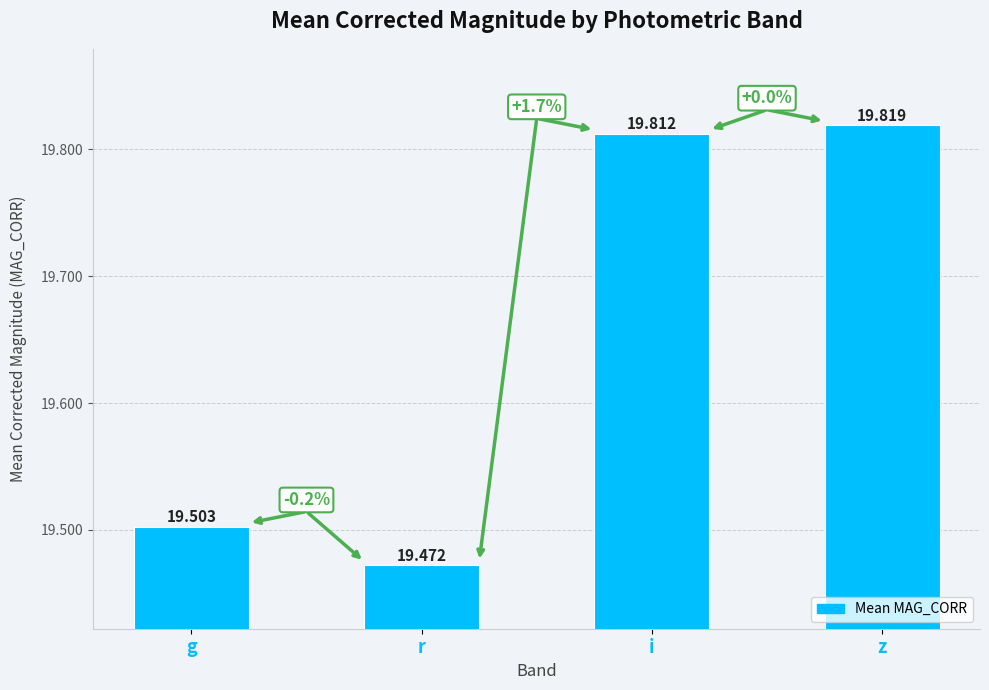

What is the difference between the values at r and i?

0.3